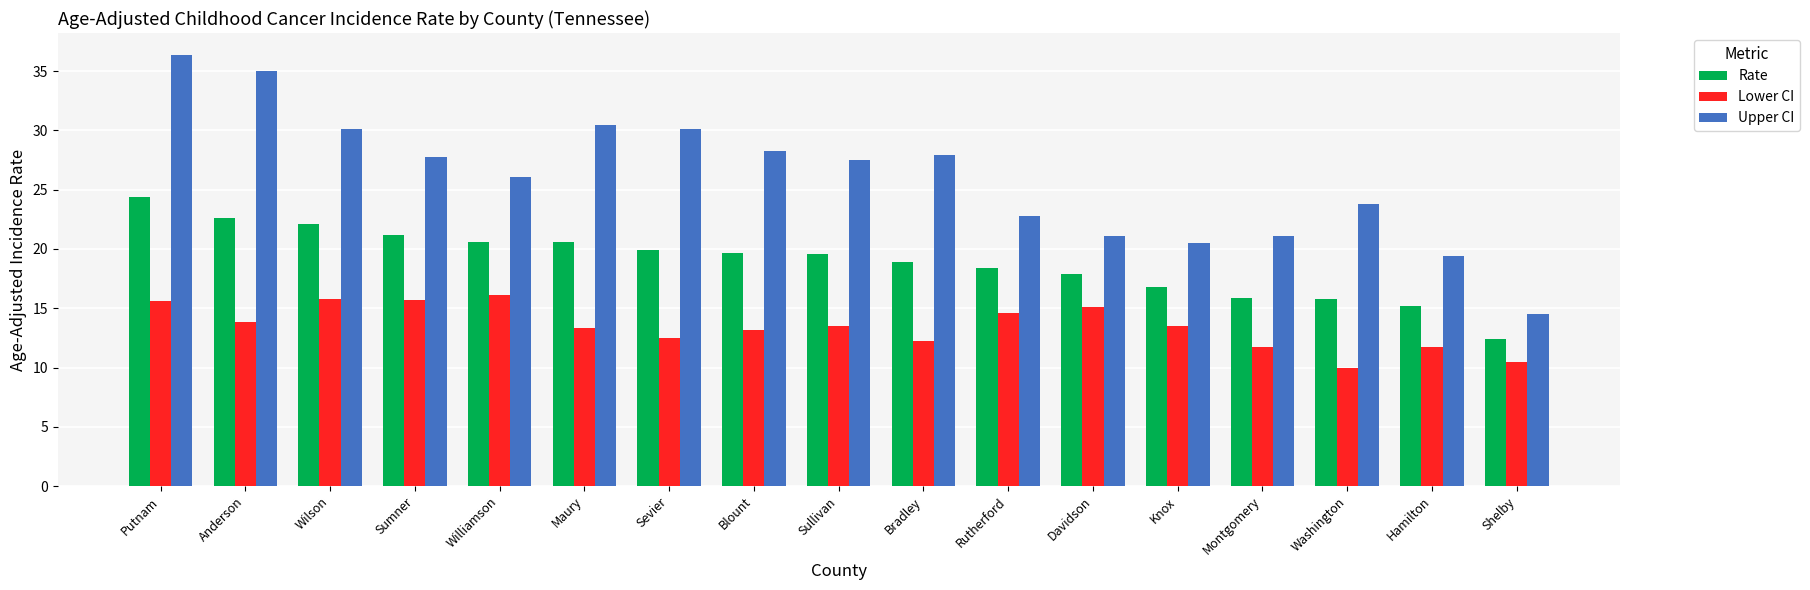

What is the average value of the Upper CI series?

26.1